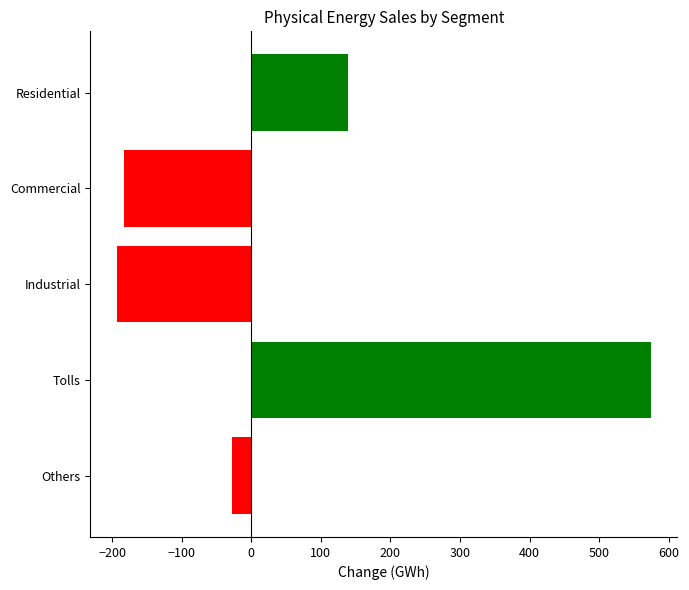

What is the minimum value shown in the chart?

-192.8